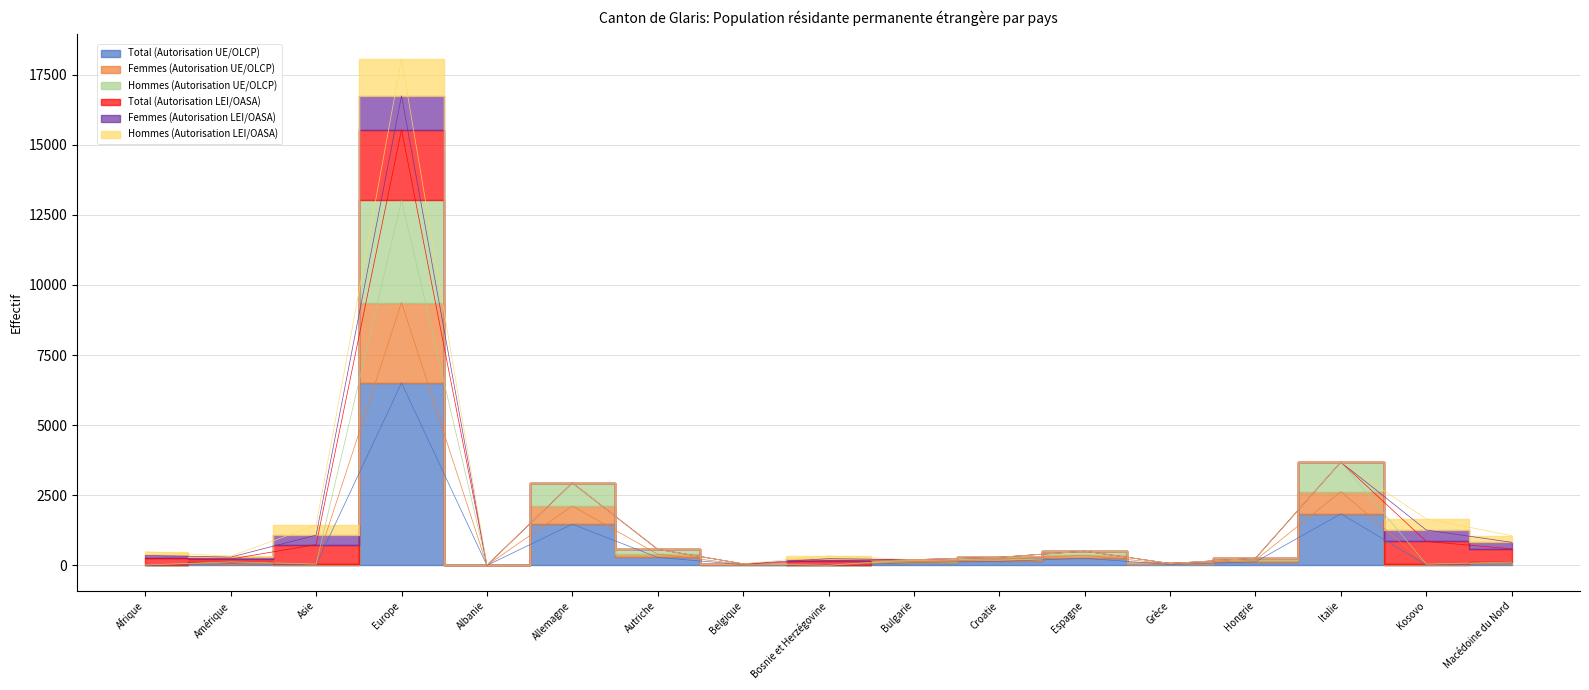

Where is Hommes (Autorisation UE/OLCP) nearest to the value 6510?

Italie